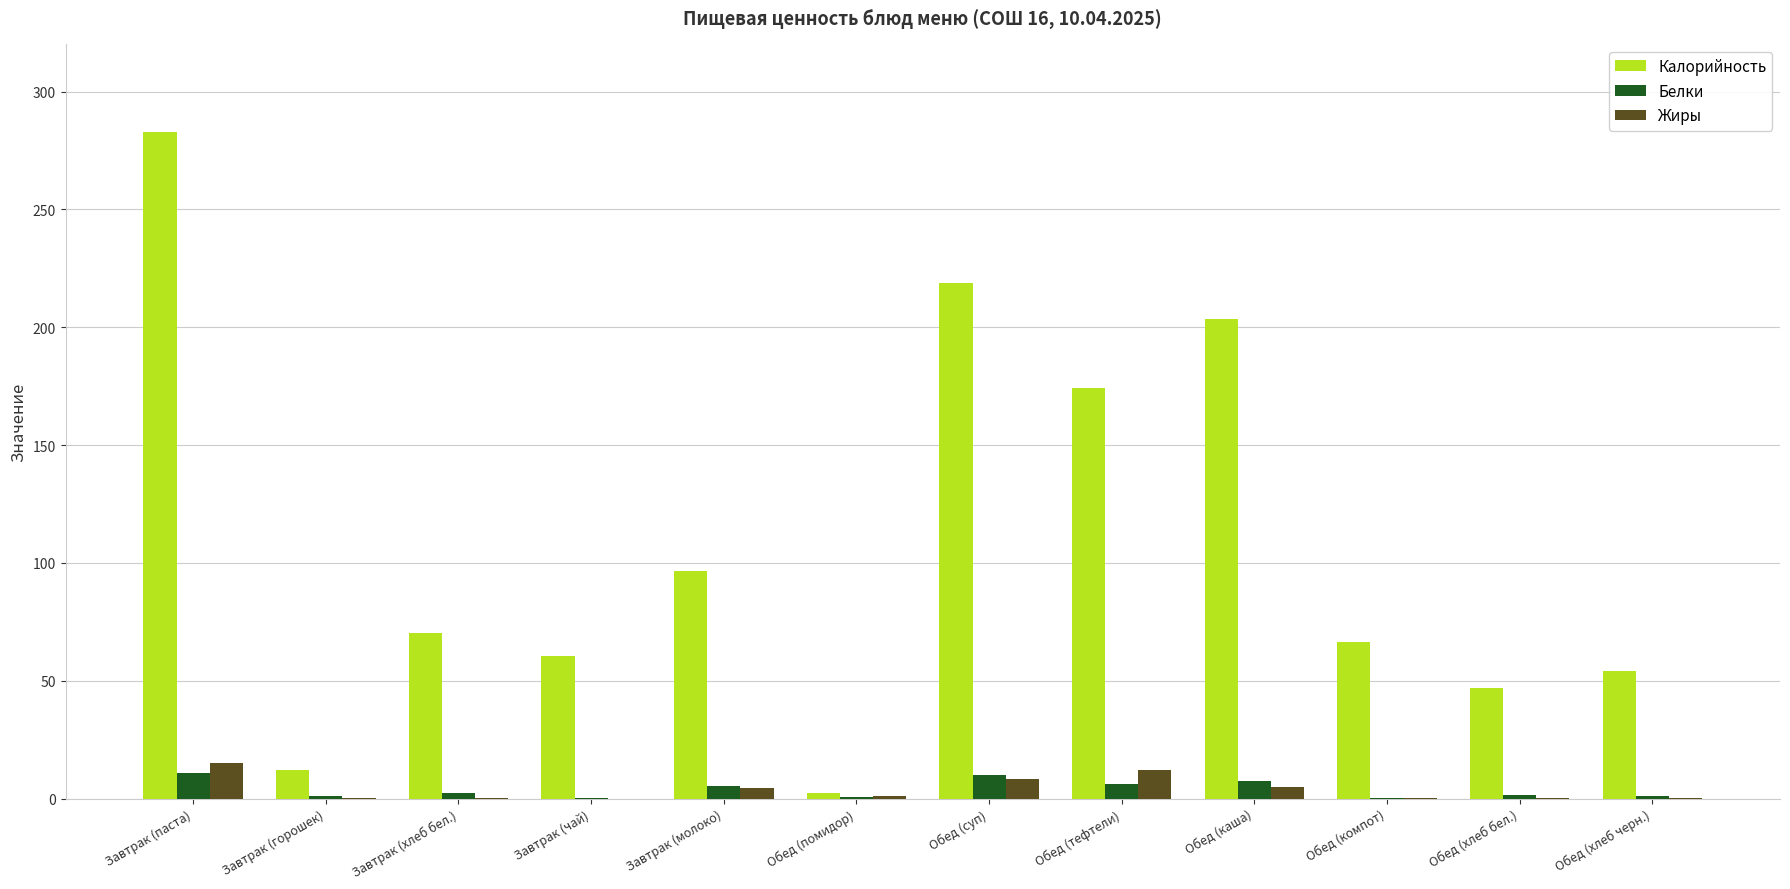

How many distinct data groups are displayed?

3